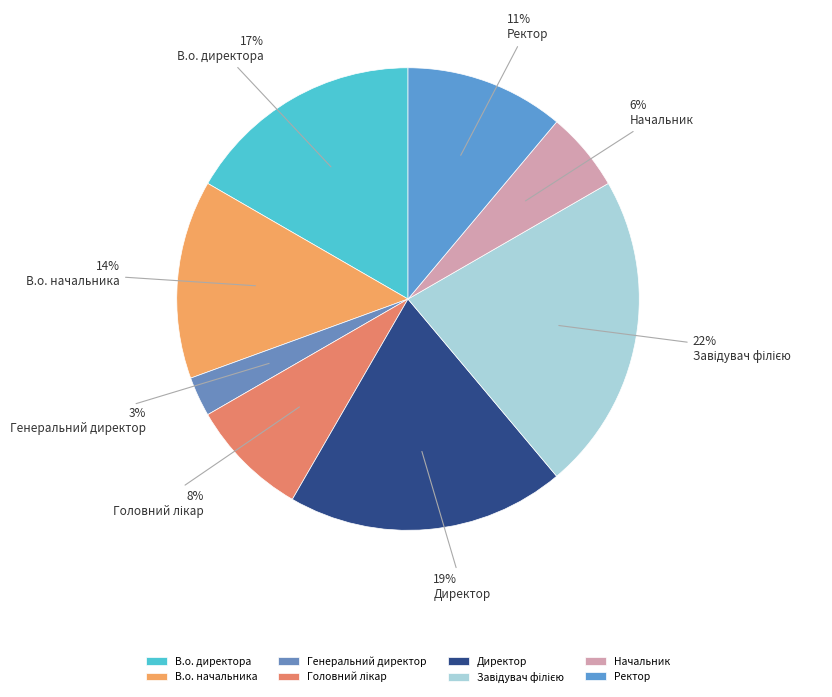

To the nearest percent, what percentage of the pie is Ректор?

11%